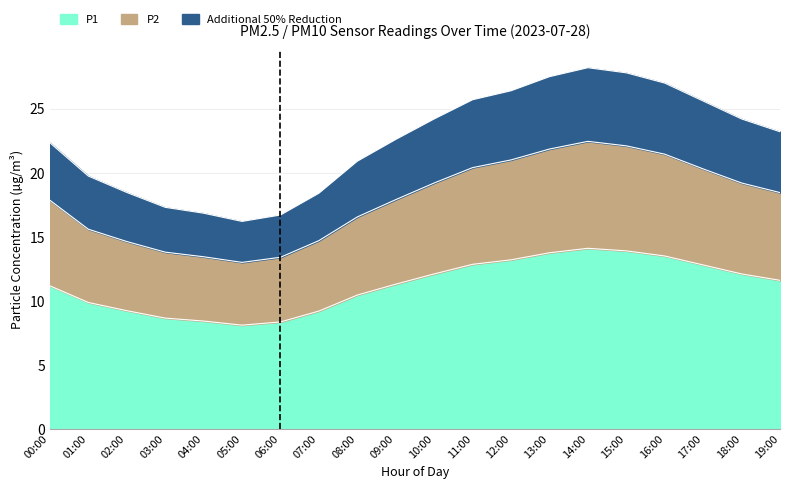

True or false: P2 has a value of 4.6 at 04:00.

False